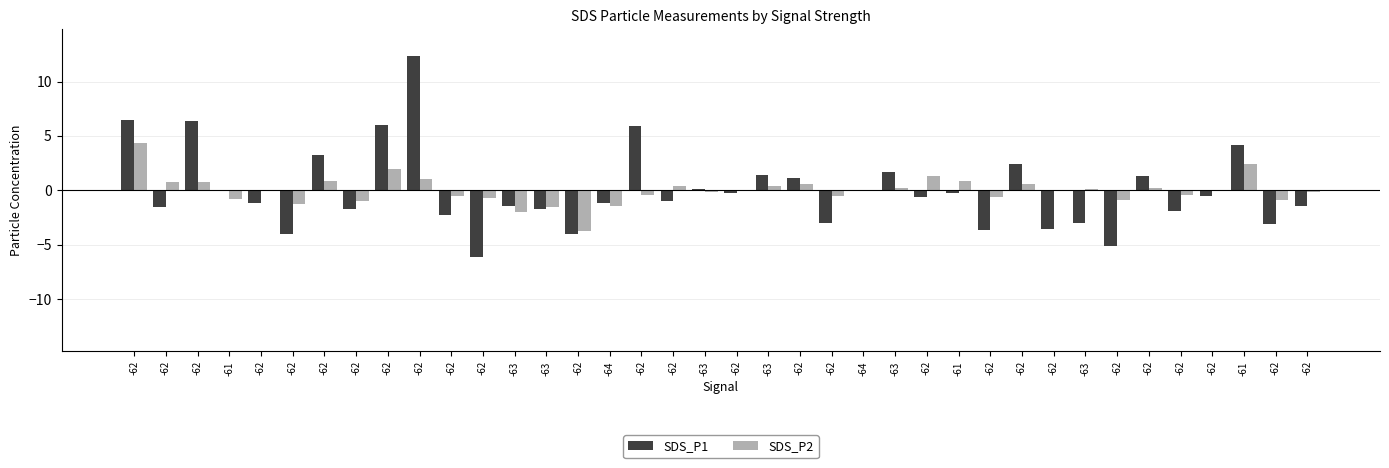

Which has a higher value, -62 or -62?

-62